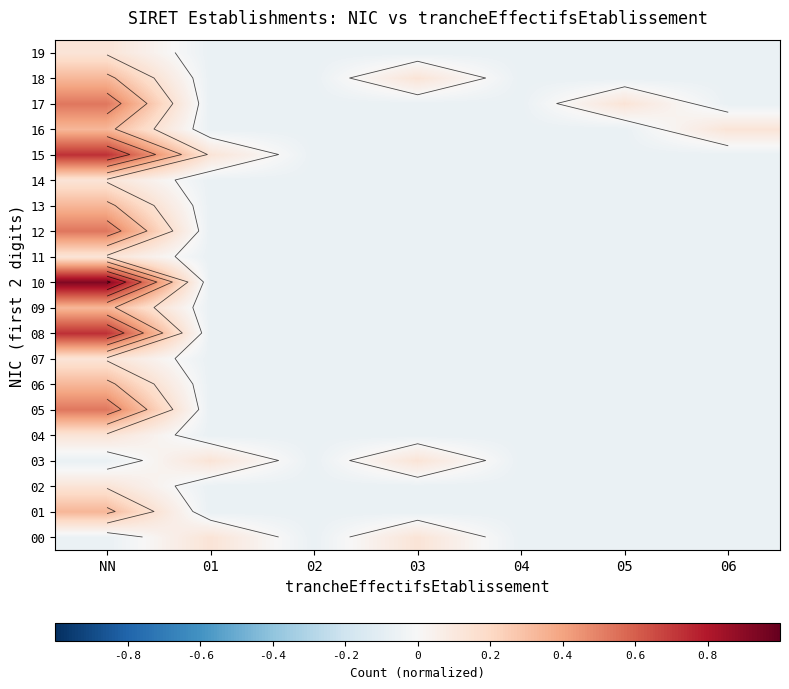

What is the sum of the 10 values at 02 and 05?

-0.1